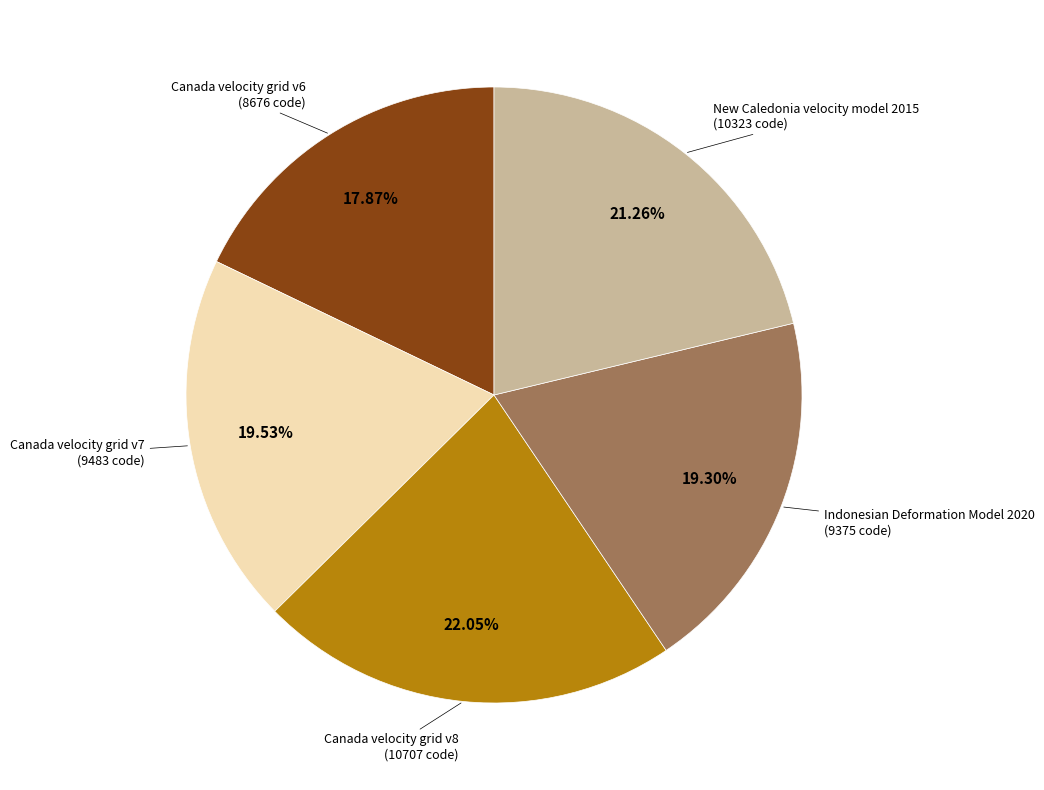

The Canada velocity grid v7 slice represents 20% of the pie. True or false?

True